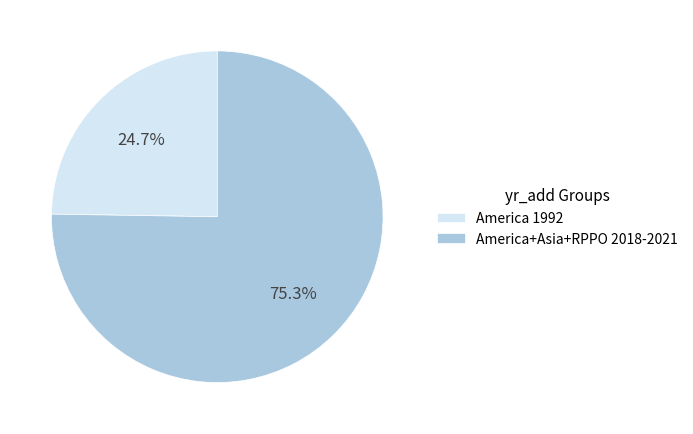

How many segments does this pie chart have?

2